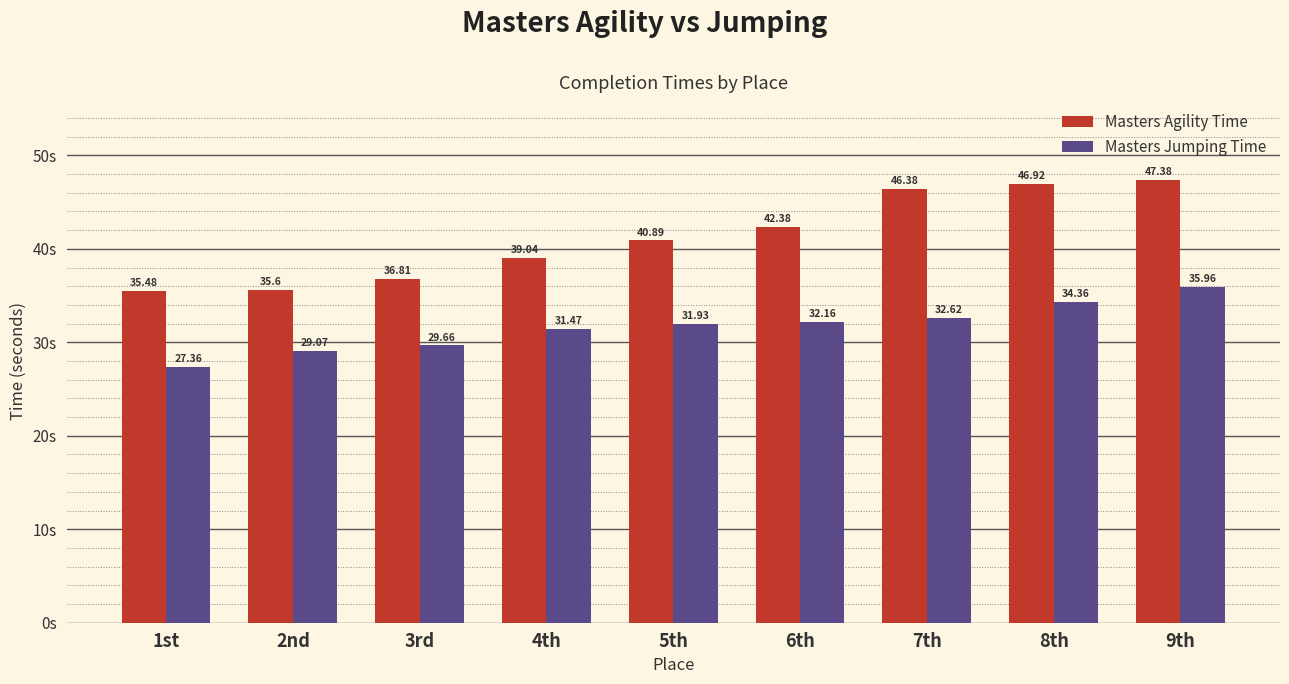

What are all the series names shown in the legend?

Masters Agility Time, Masters Jumping Time